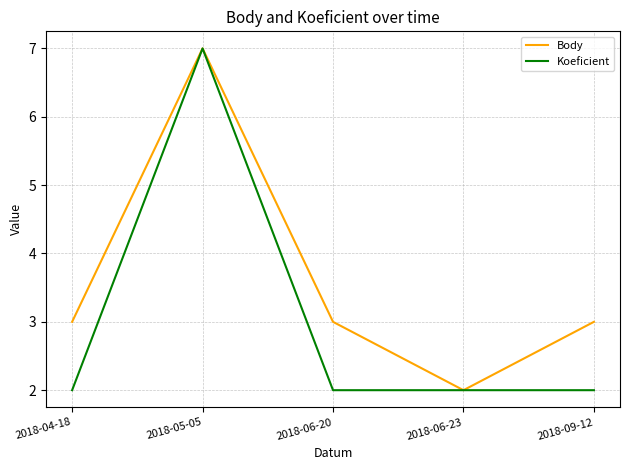

Reading left to right, list all the values displayed in this chart.

Body: 2018-04-18=3	2018-05-05=7	2018-06-20=3	2018-06-23=2	2018-09-12=3
Koeficient: 2018-04-18=2	2018-05-05=7	2018-06-20=2	2018-06-23=2	2018-09-12=2